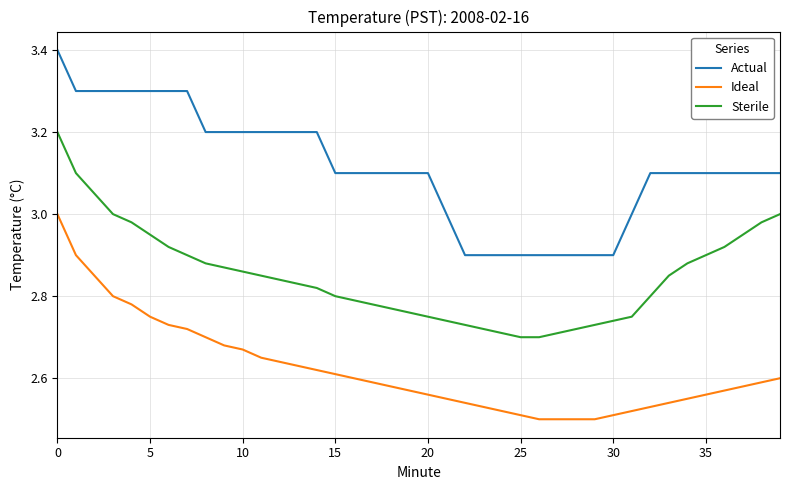

Which series has the largest total across all categories?

Actual